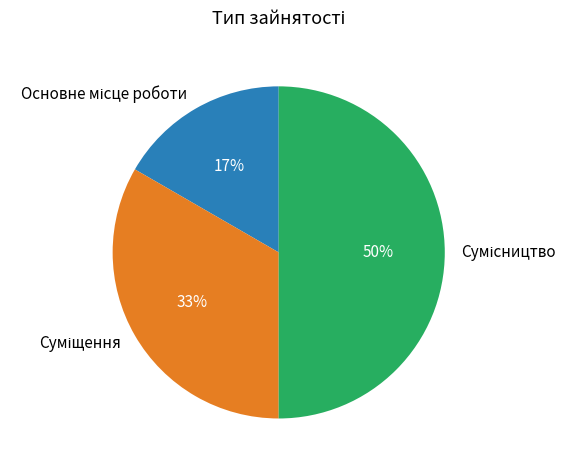

To the nearest percent, what is the difference between the largest and smallest slice percentages?

33%